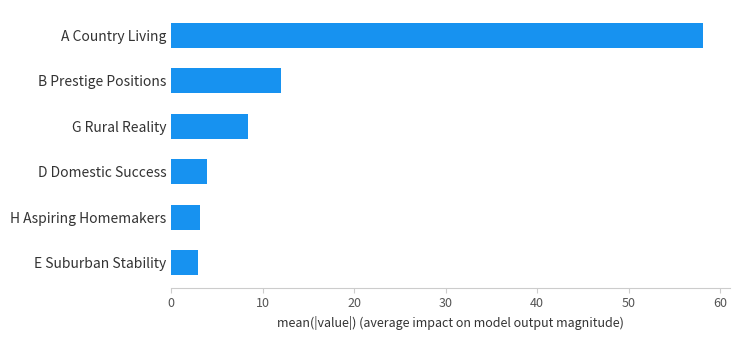

What is the smallest value displayed?

2.9